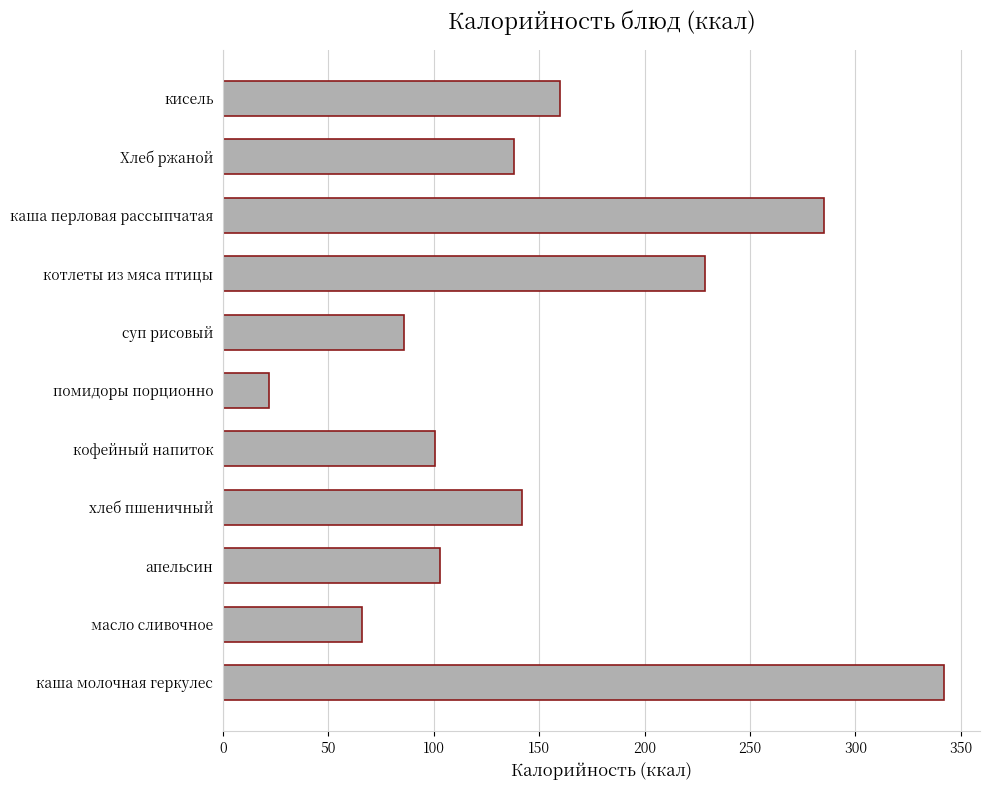

Is it true that the value at каша перловая рассыпчатая is 394.4?

False